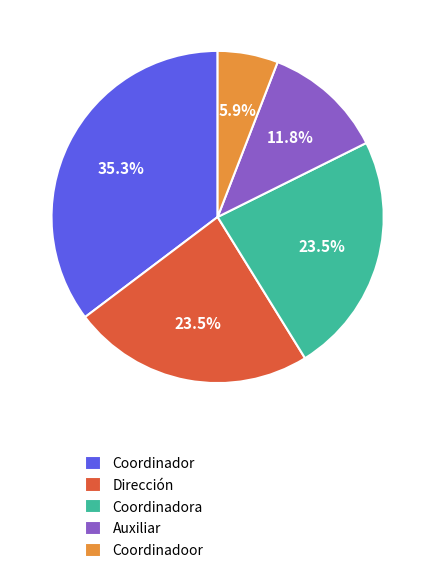

Which slice is the smallest?

Coordinadoor